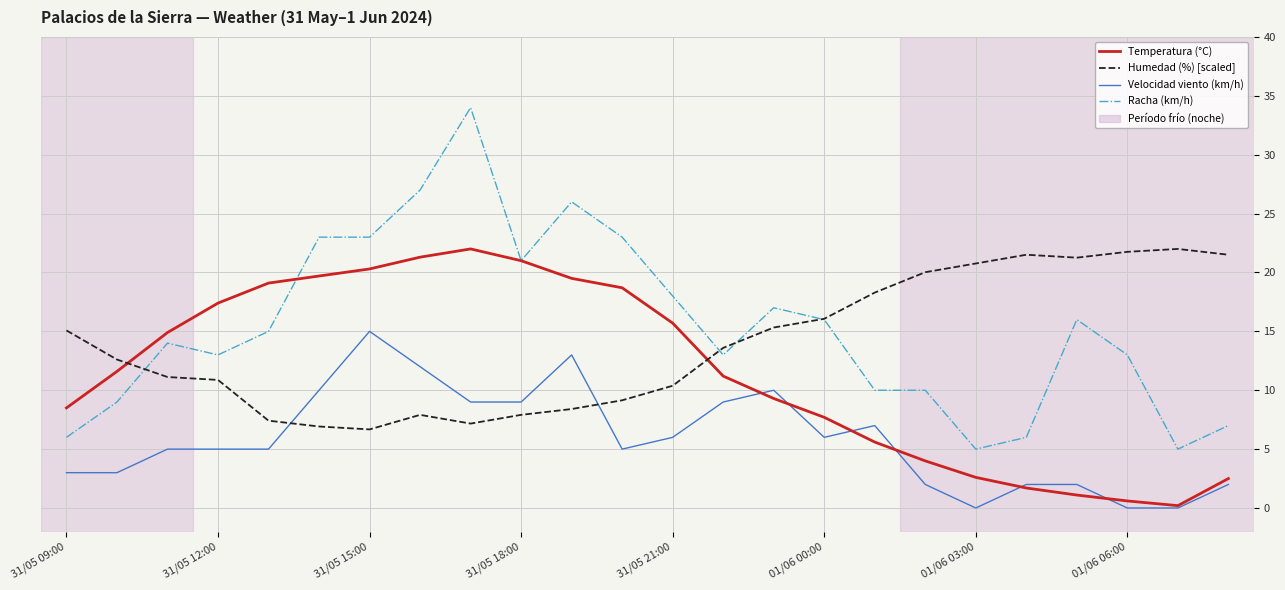

Which series has the widest spread of values?

Racha (km/h)